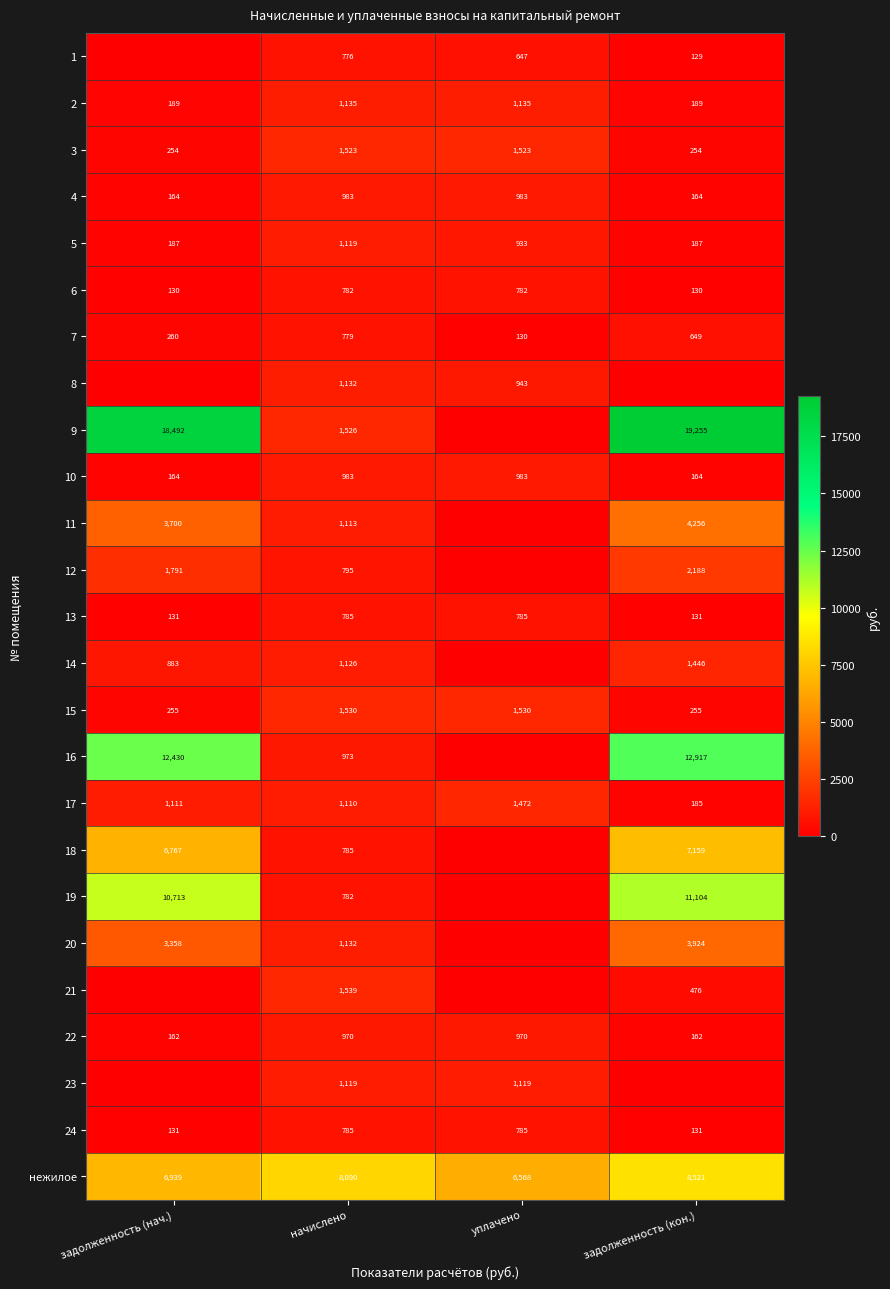

Is the value of 17 at начислено greater than the value of 22 at начислено?

Yes